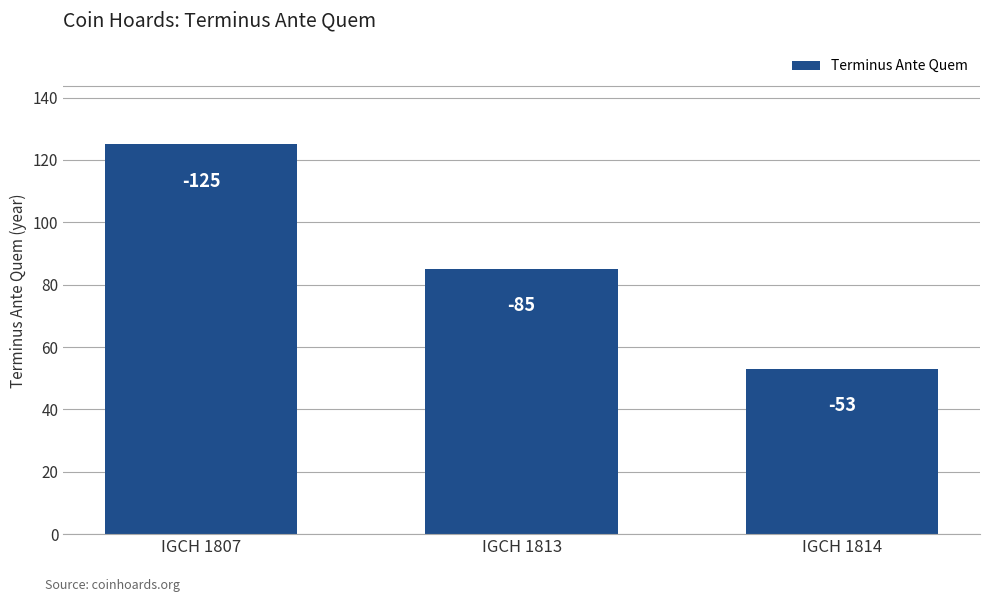

Where is the data nearest to the value 89?

IGCH 1813